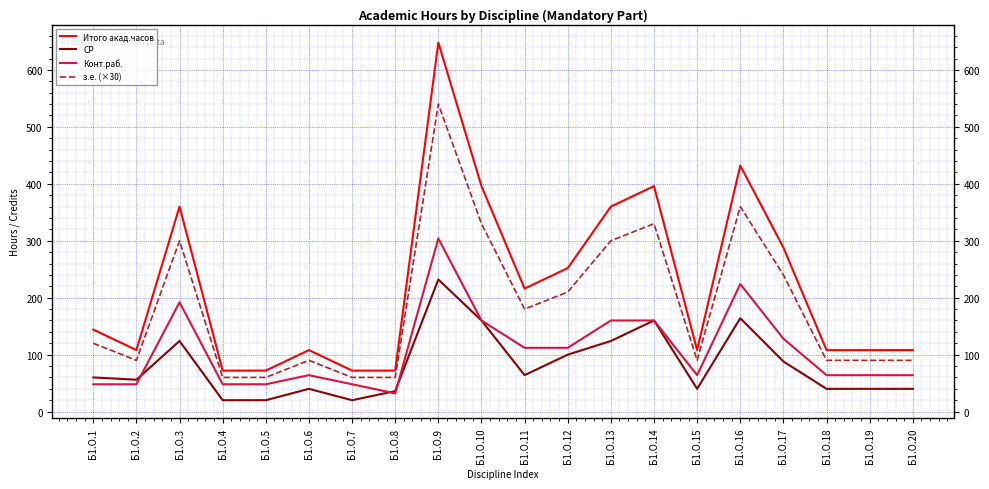

True or false: Итого акад.часов and СР intersect in this chart.

False